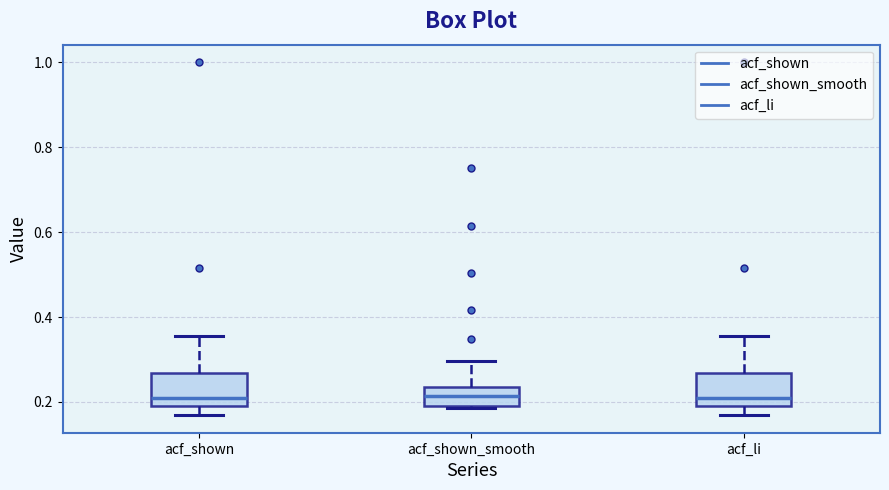

Reading left to right, read every box against the y-axis: the position of its median line, the range the box covers, and the ends of its whiskers. The values are not printed on the chart, so give them approximately, as read against the axis.

acf_shown: median 0.22, box 0.20 to 0.26, whiskers 0.16 to 0.36
acf_shown_smooth: median 0.22, box 0.20 to 0.24, whiskers 0.18 to 0.30
acf_li: median 0.22, box 0.20 to 0.26, whiskers 0.16 to 0.36